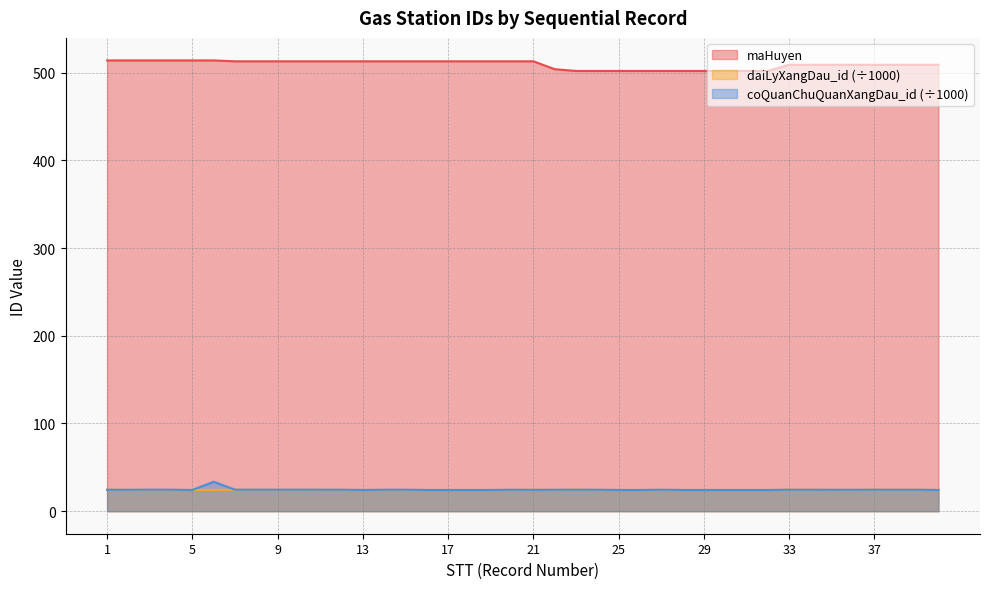

Reading left to right, what are all the values shown in this chart?

maHuyen: 1=514.0	2=514.0	3=514.0	4=514.0	5=514.0	6=514.0	7=513.0	8=513.0	9=513.0	10=513.0	11=513.0	12=513.0	13=513.0	14=513.0	15=513.0	16=513.0	17=513.0	18=513.0	19=513.0	20=513.0	21=513.0	22=504.0	23=502.0	24=502.0	25=502.0	26=502.0	27=502.0	28=502.0	29=502.0	30=502.0	31=502.0	32=502.0	33=509.0	34=509.0	35=509.0	36=509.0	37=509.0	38=509.0	39=509.0	40=509.0
daiLyXangDau_id: 1=24.5	2=24.2	3=24.2	4=24.2	5=24.2	6=24.2	7=24.5	8=24.2	9=24.2	10=24.5	11=24.2	12=24.2	13=24.2	14=24.2	15=24.2	16=24.2	17=24.2	18=24.2	19=24.2	20=24.2	21=24.5	22=24.2	23=24.5	24=24.2	25=24.2	26=24.2	27=24.2	28=24.2	29=24.2	30=24.2	31=24.2	32=24.2	33=24.5	34=24.4	35=24.2	36=24.2	37=24.4	38=24.4	39=24.4	40=24.2
coQuanChuQuanXangDau_id: 1=24.4	2=24.4	3=24.5	4=24.5	5=24.2	6=33.6	7=24.5	8=24.5	9=24.5	10=24.5	11=24.5	12=24.5	13=24.2	14=24.5	15=24.5	16=24.2	17=24.2	18=24.2	19=24.2	20=24.5	21=24.3	22=24.5	23=24.5	24=24.5	25=24.2	26=24.2	27=24.5	28=24.2	29=24.2	30=24.2	31=24.2	32=24.2	33=24.5	34=24.4	35=24.4	36=24.4	37=24.4	38=24.4	39=24.4	40=24.2